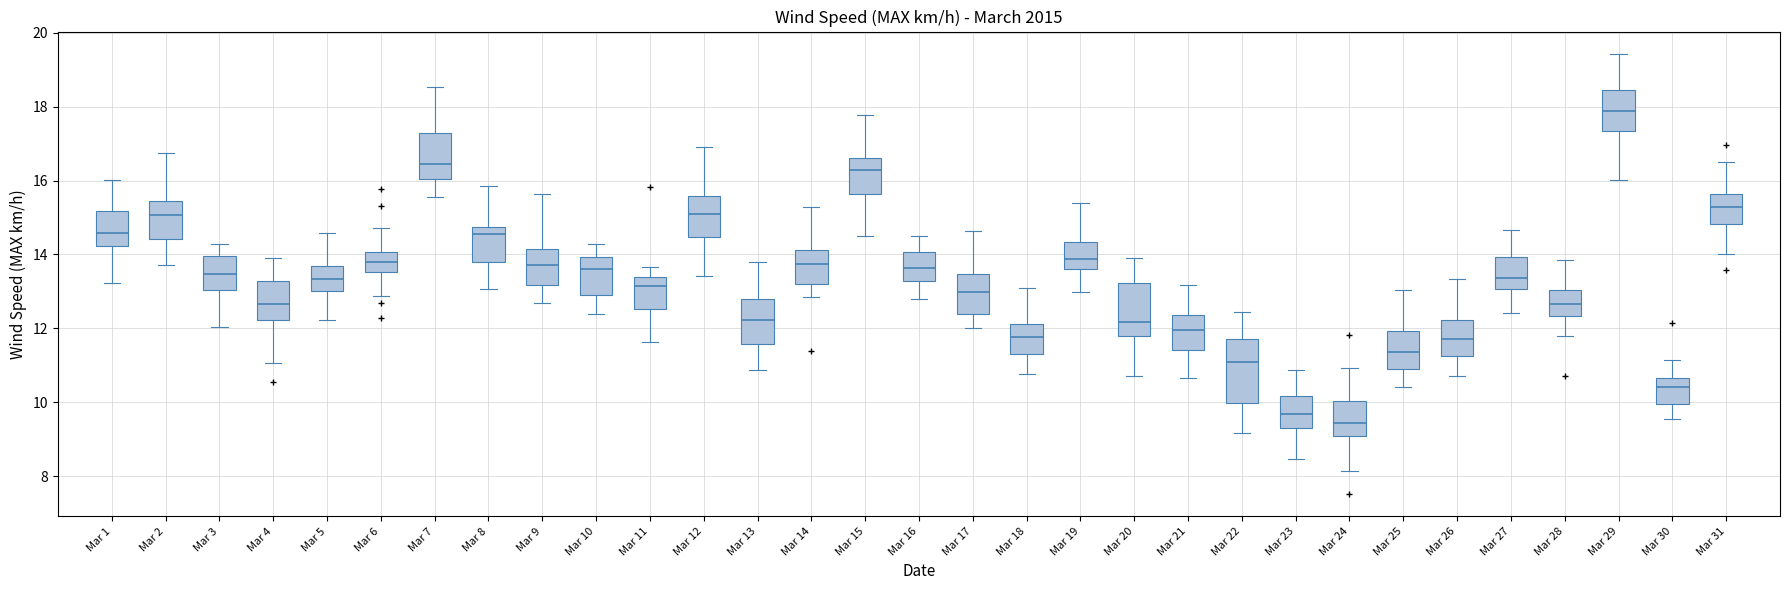

Where does the median line of the box for Mar 7 sit on the y-axis? The values are not printed on the chart, so give them approximately, as read against the axis.

16.4